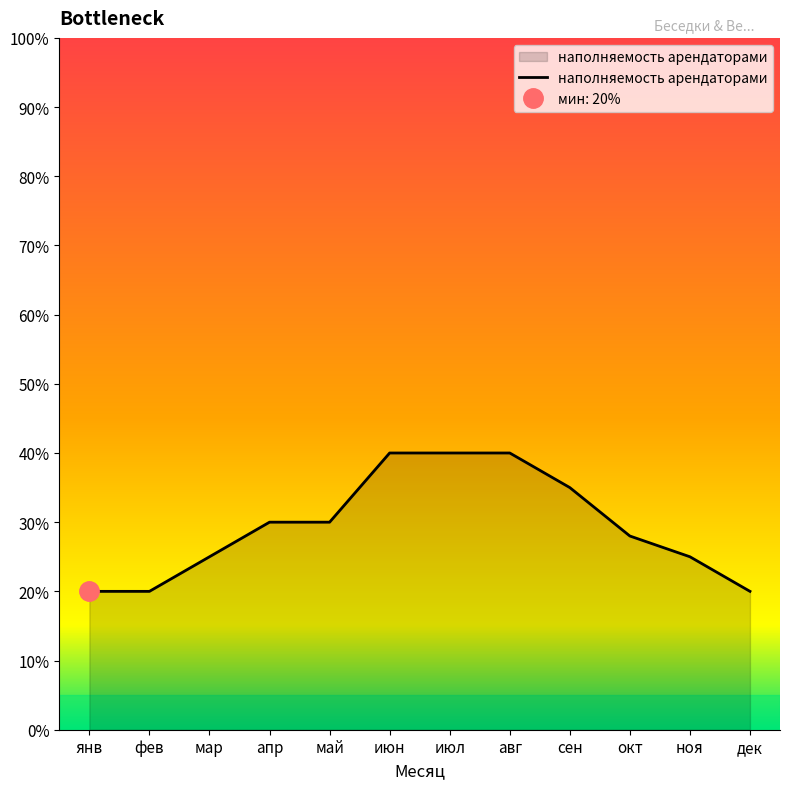

Reading left to right, transcribe all the data shown in this chart.

0.2	0.2	0.2	0.3	0.3	0.4	0.4	0.4	0.3	0.3	0.2	0.2